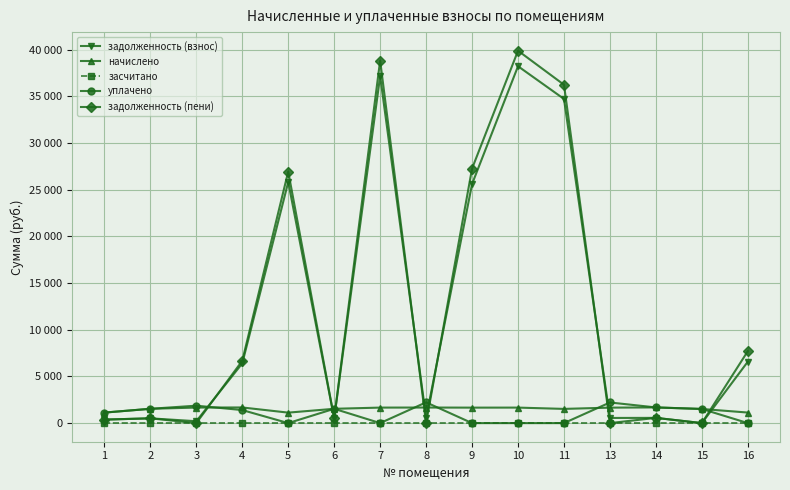

Does the chart have visible grid lines?

Yes